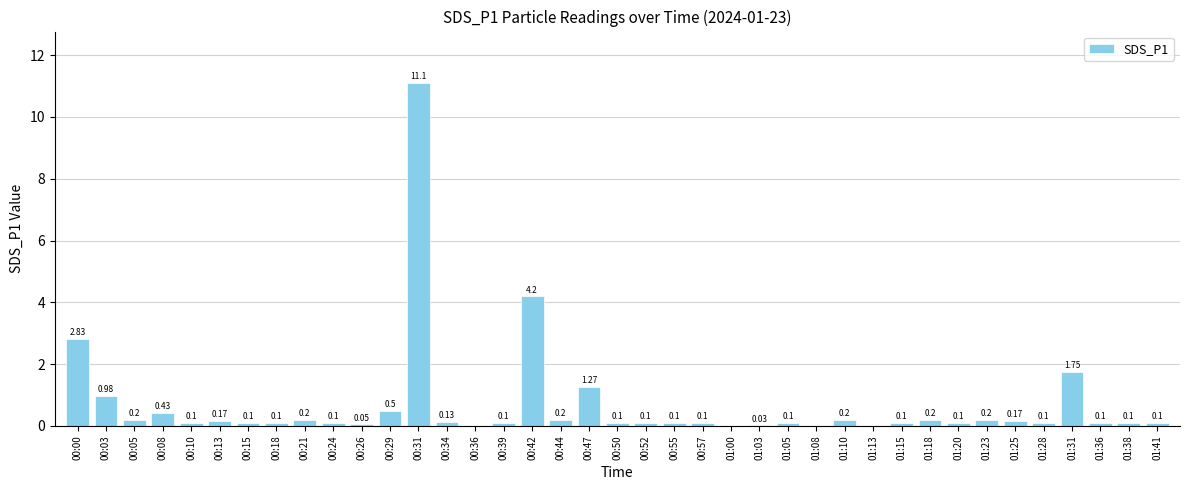

What is the sum of the values at 00:57 and 00:08?

0.5